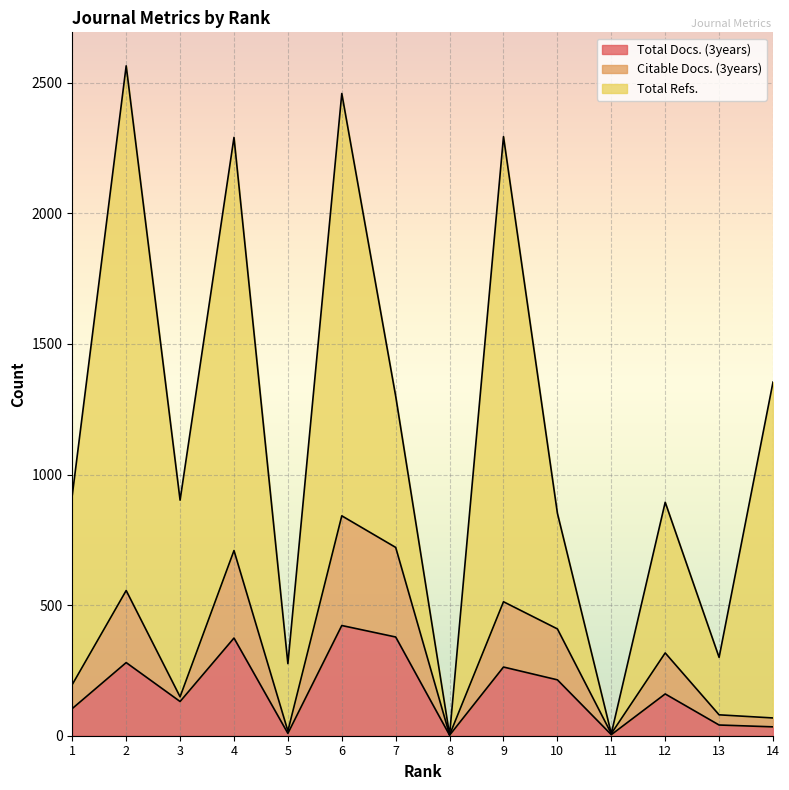

Does the chart display data point markers on the line(s)?

No